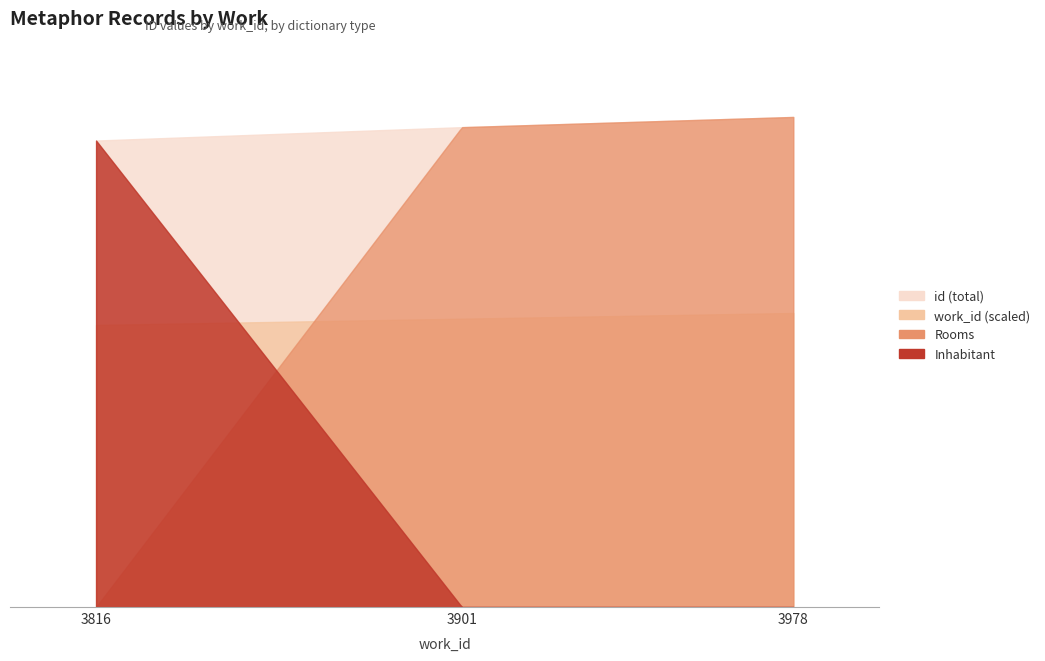

The id series shows 15686 at 2005-08-29. True or false?

False